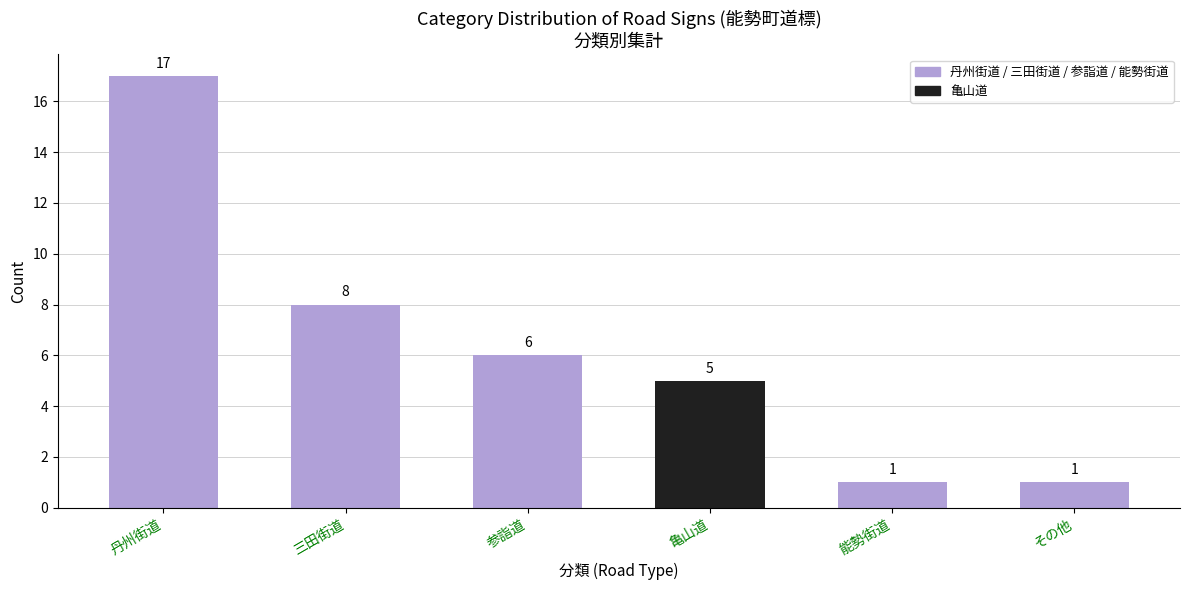

At which label is the value closest to 9?

三田街道